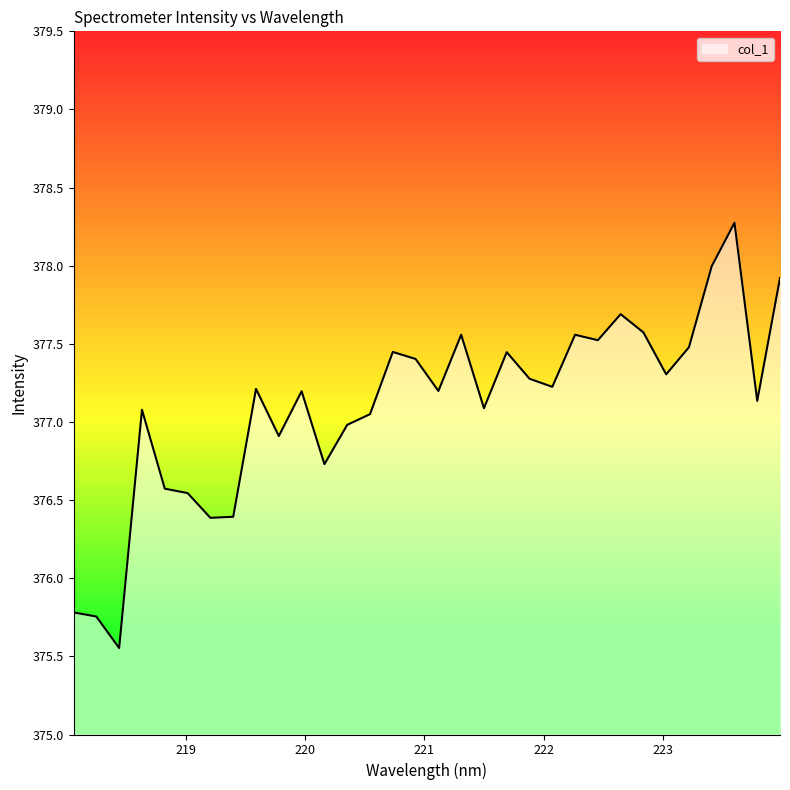

What is the maximum value shown in the chart?

378.3